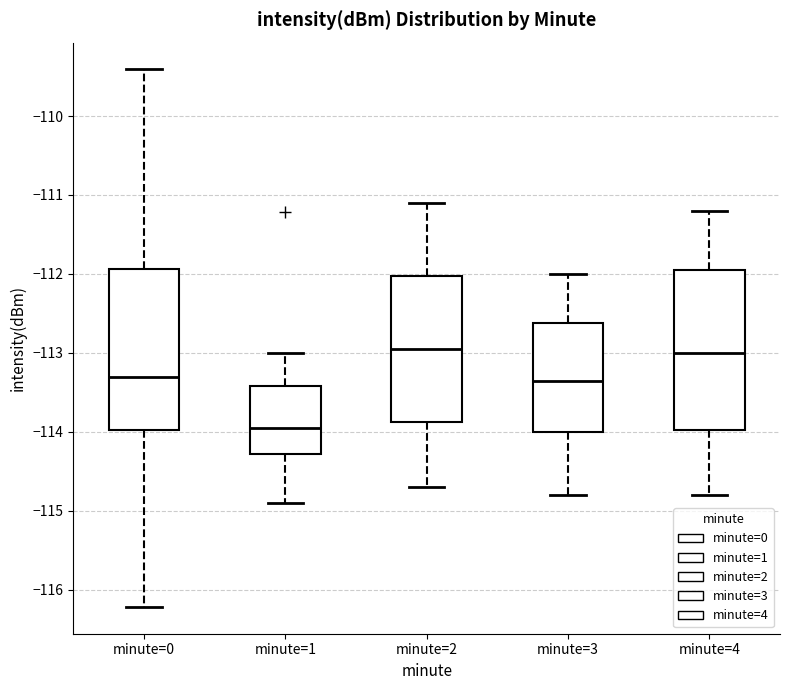

Where is the upper edge of the box for minute=4 on the y-axis? The values are not printed on the chart, so give them approximately, as read against the axis.

-111.9